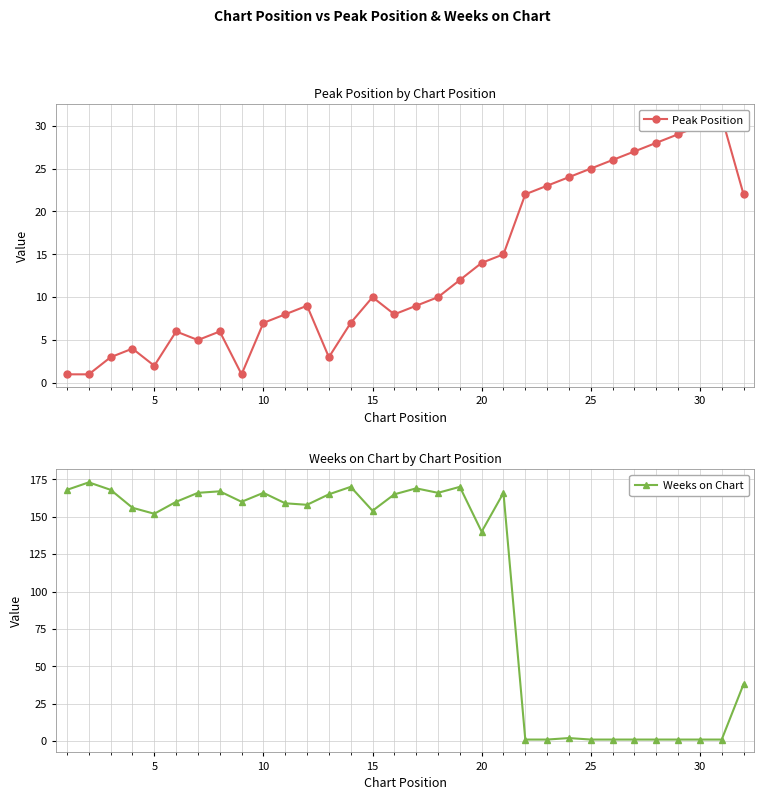

Where is the first local minimum for Weeks on Chart?

5